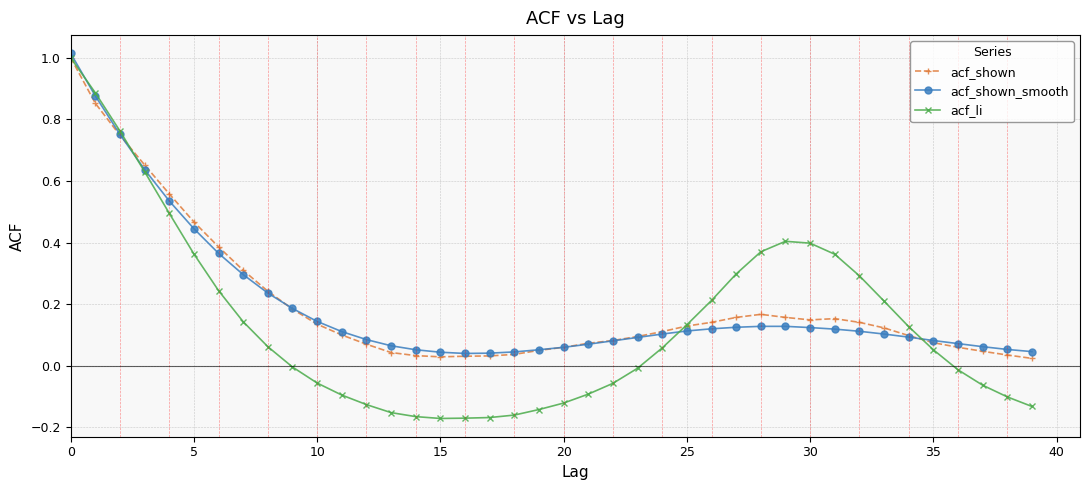

Which series has the widest spread of values?

acf_li